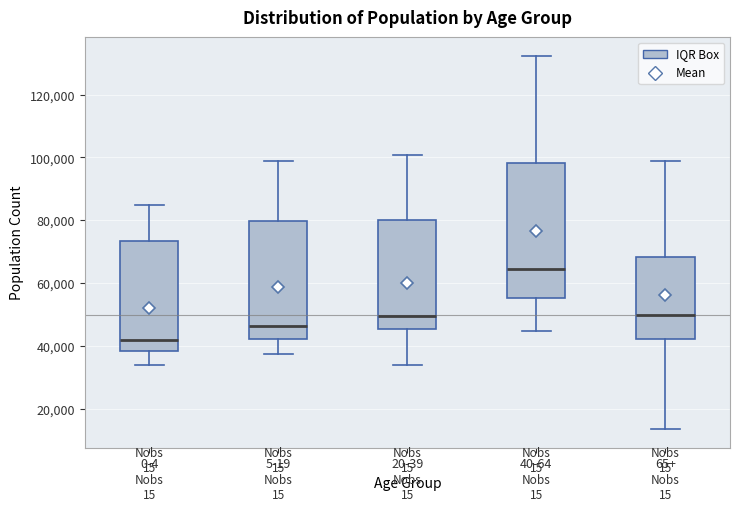

Which box has the lowest median line?

0-4